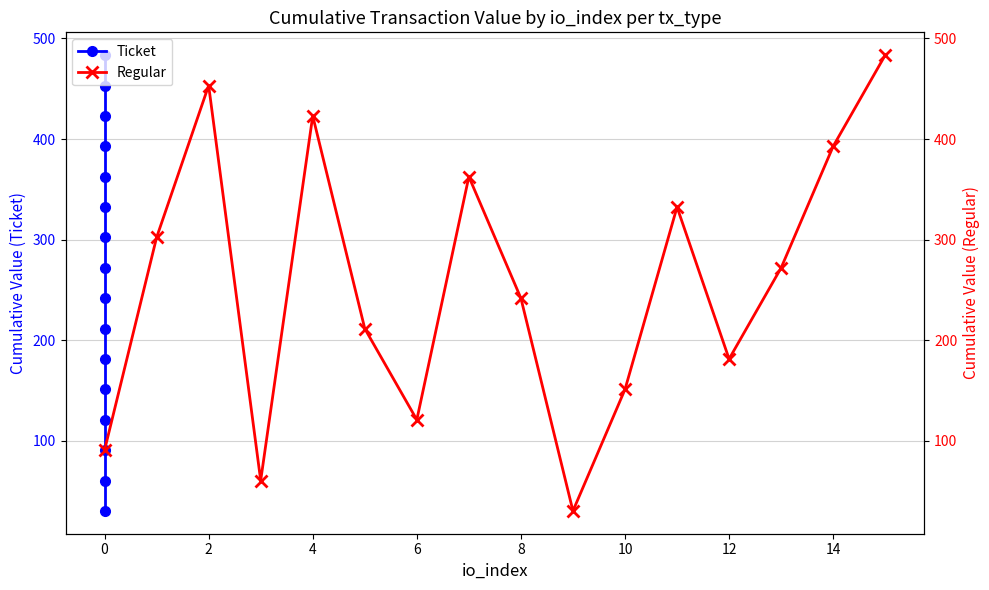

List the series in order of their peak value, lowest first.

Ticket, Regular